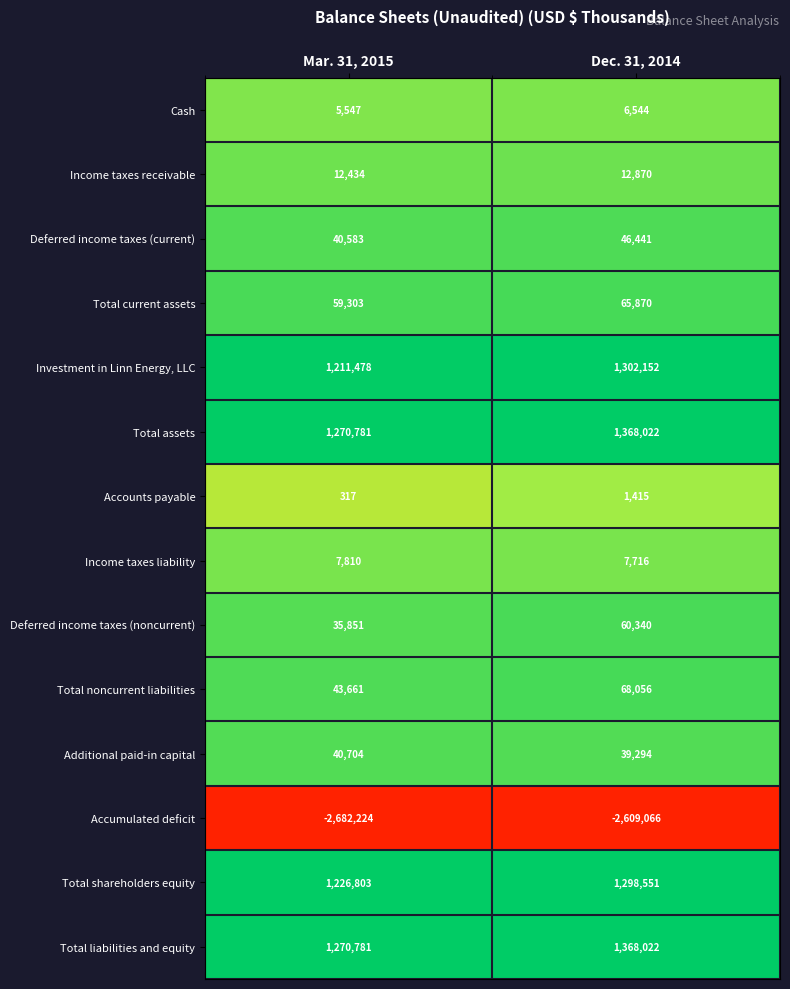

Read the Investment in Linn Energy, LLC value at Dec. 31, 2014, to the nearest 50.

1302150